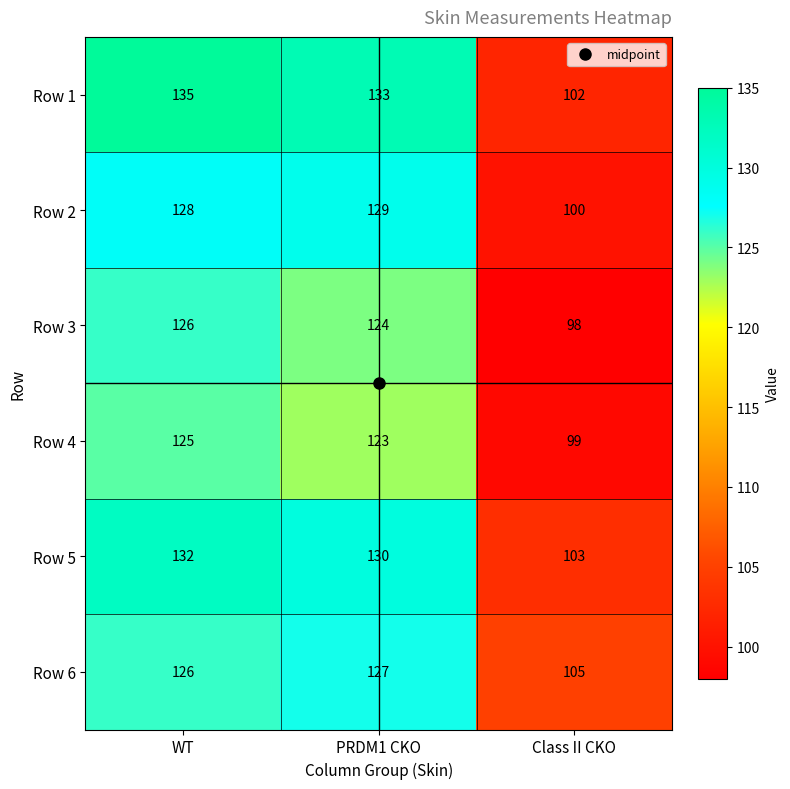

Which series has the largest total across all categories?

Row 1